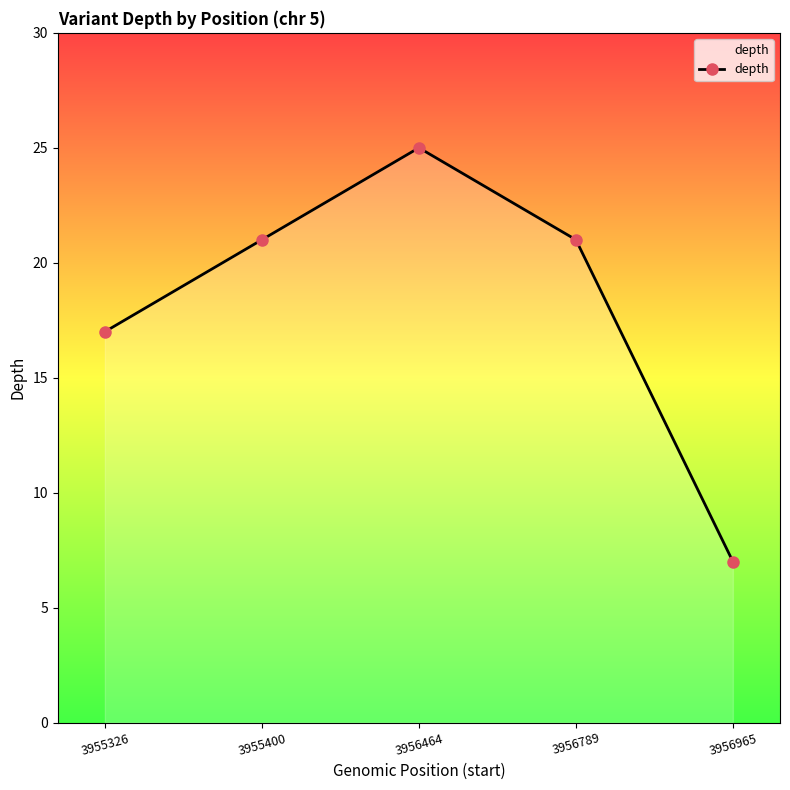

What is the sum of all values?

91